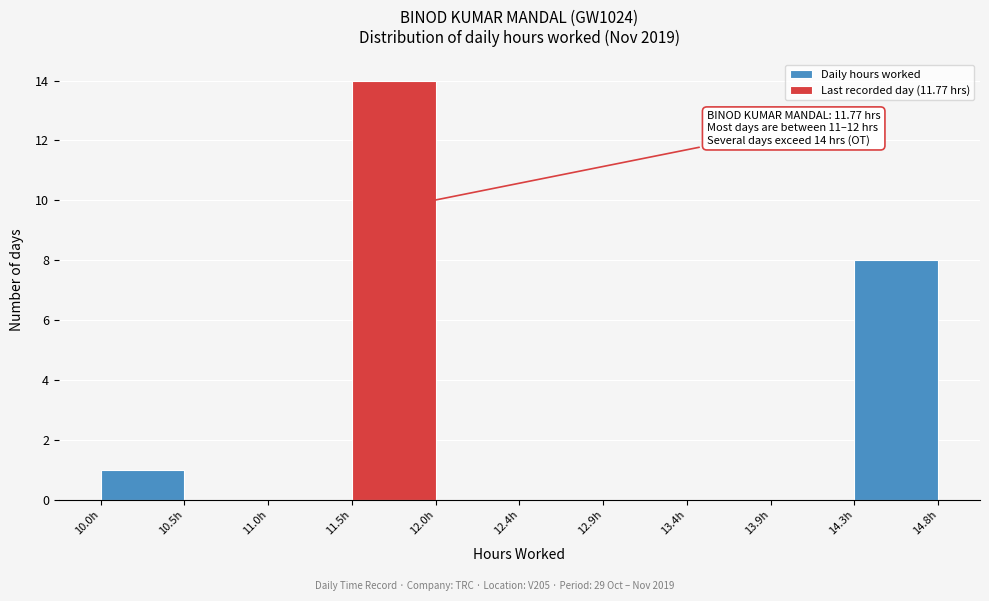

Which range on the x-axis has the tallest bar?

11.45 to 11.95